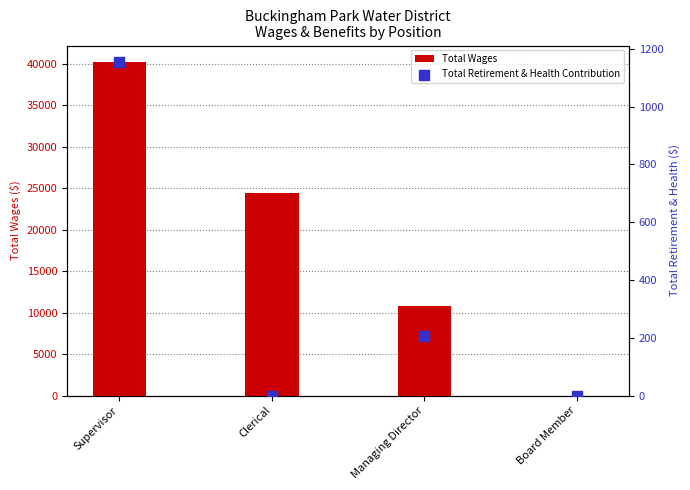

Is the value of Total Wages at Clerical greater than the value of Total Retirement & Health Contribution at Board Member?

Yes